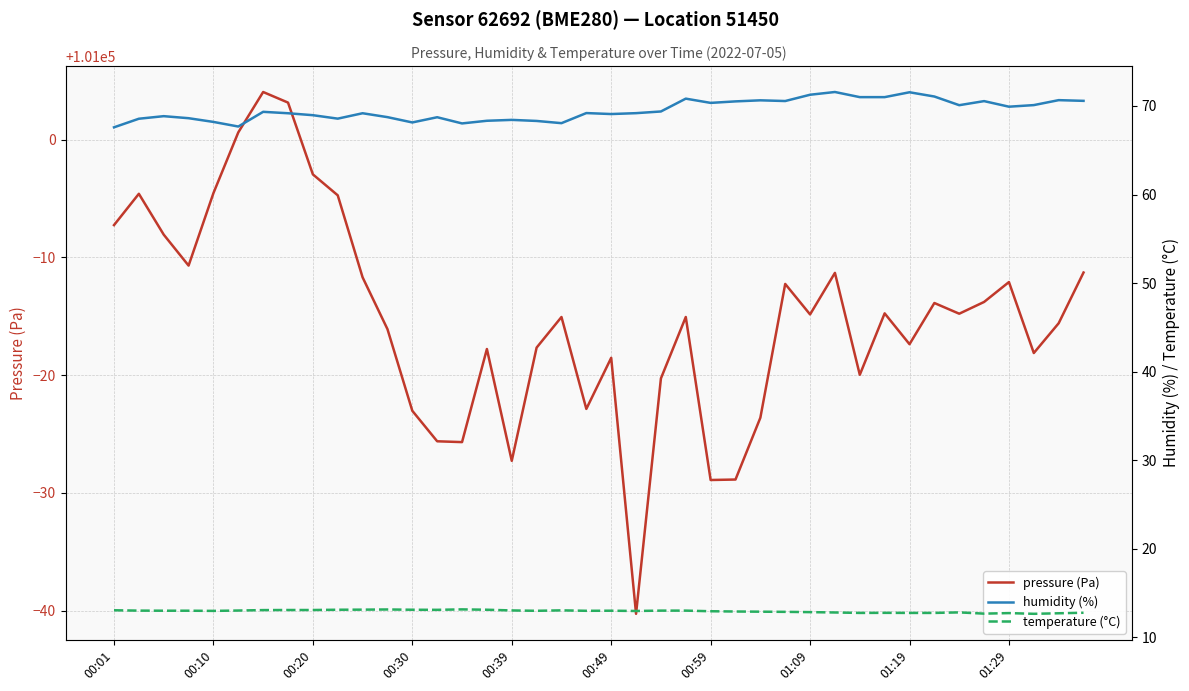

What is the average value of the temperature (°C) series?

12.9